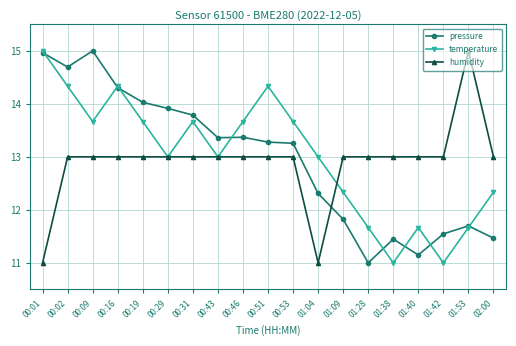

Does the chart display data point markers on the line(s)?

Yes